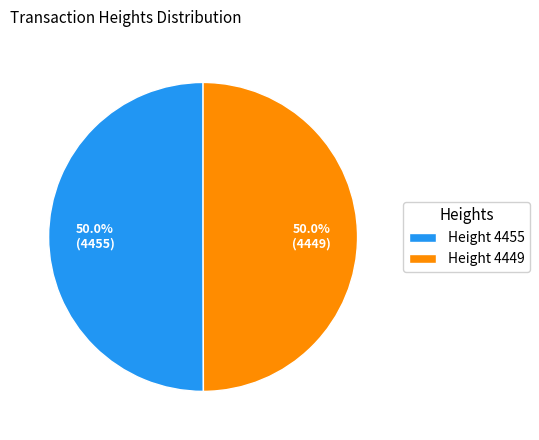

How much of the chart is everything except Height 4449?

50.0%